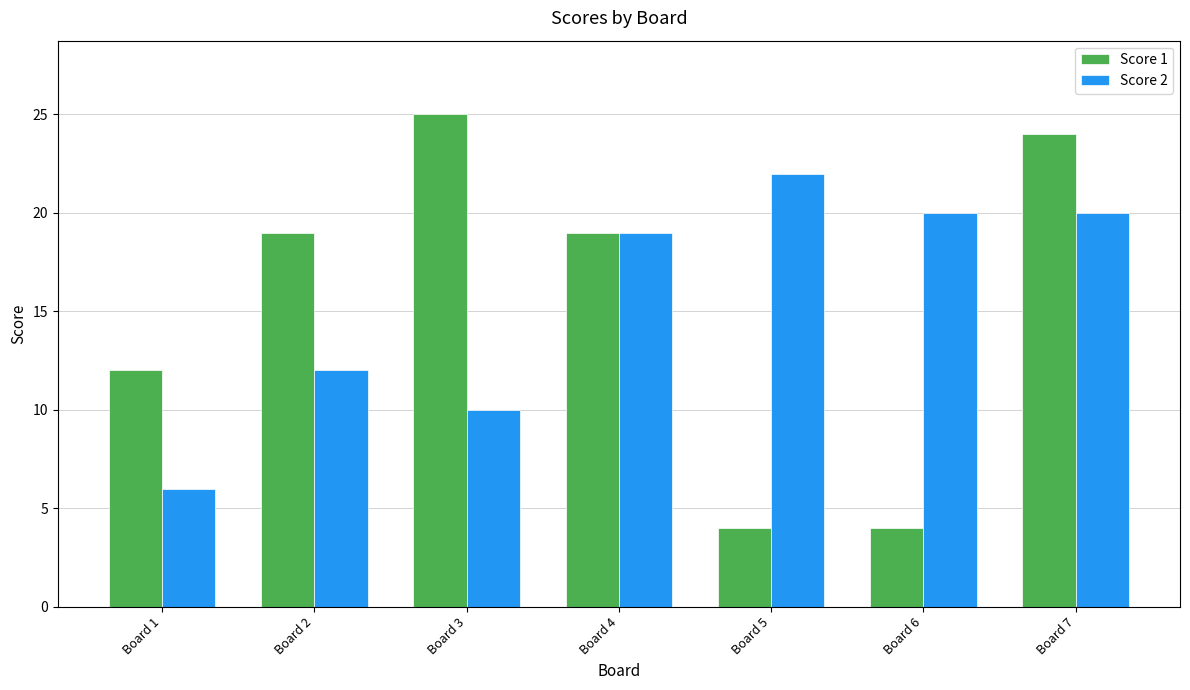

What is the difference between the maximum and second lowest values in the Score 1 series?

21